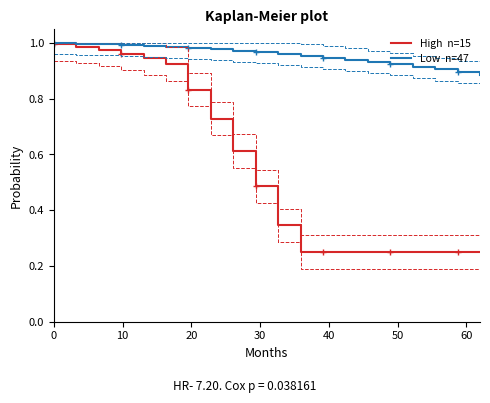

Is it true that High  n=15 equals 0.1 at 18?

False